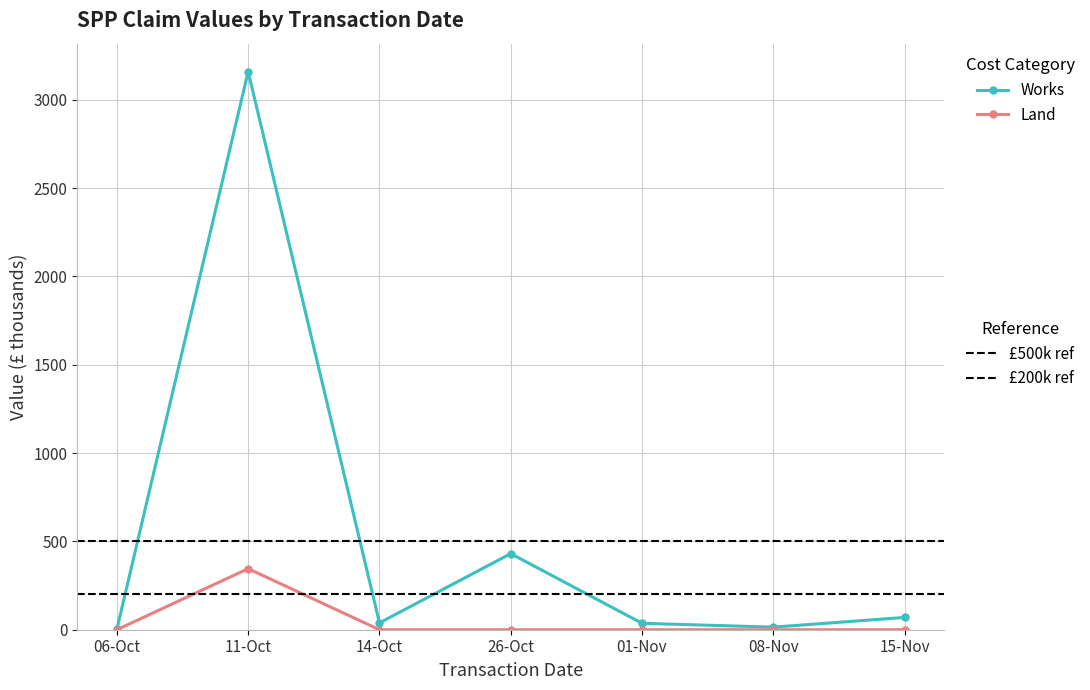

At which category does the chart reach its peak across all series?

11-Oct